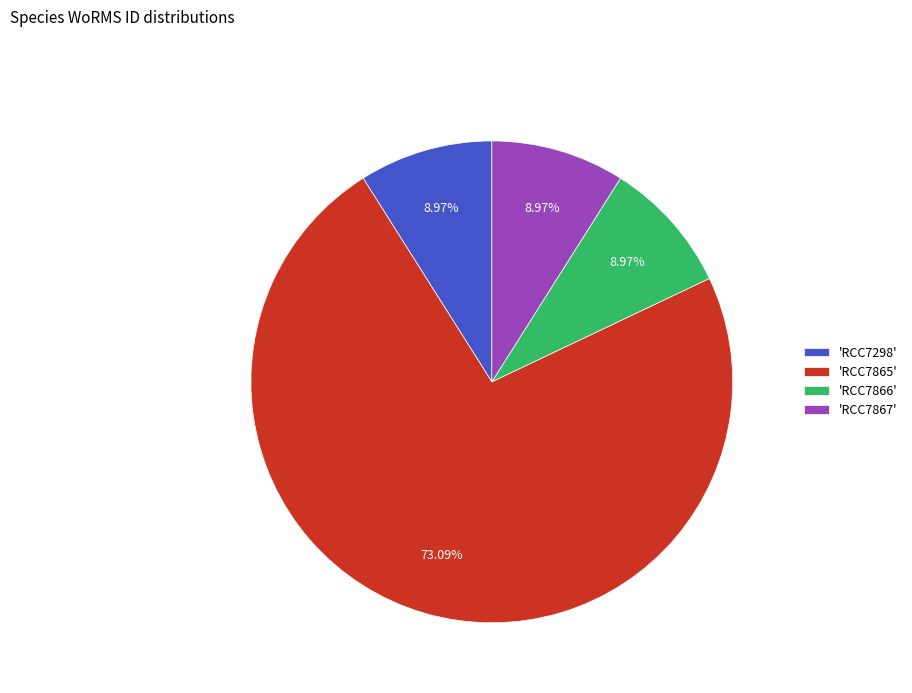

Do 'RCC7298' and 'RCC7867' together represent more than half of the pie?

No